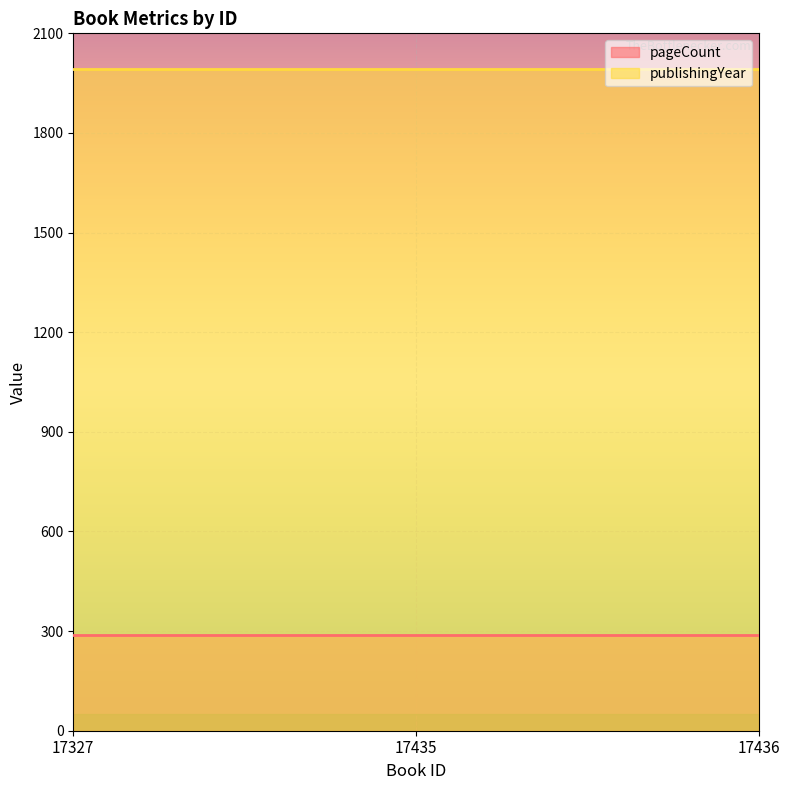

Rank the categories by publishingYear value from highest to lowest.

17327, 17435, 17436